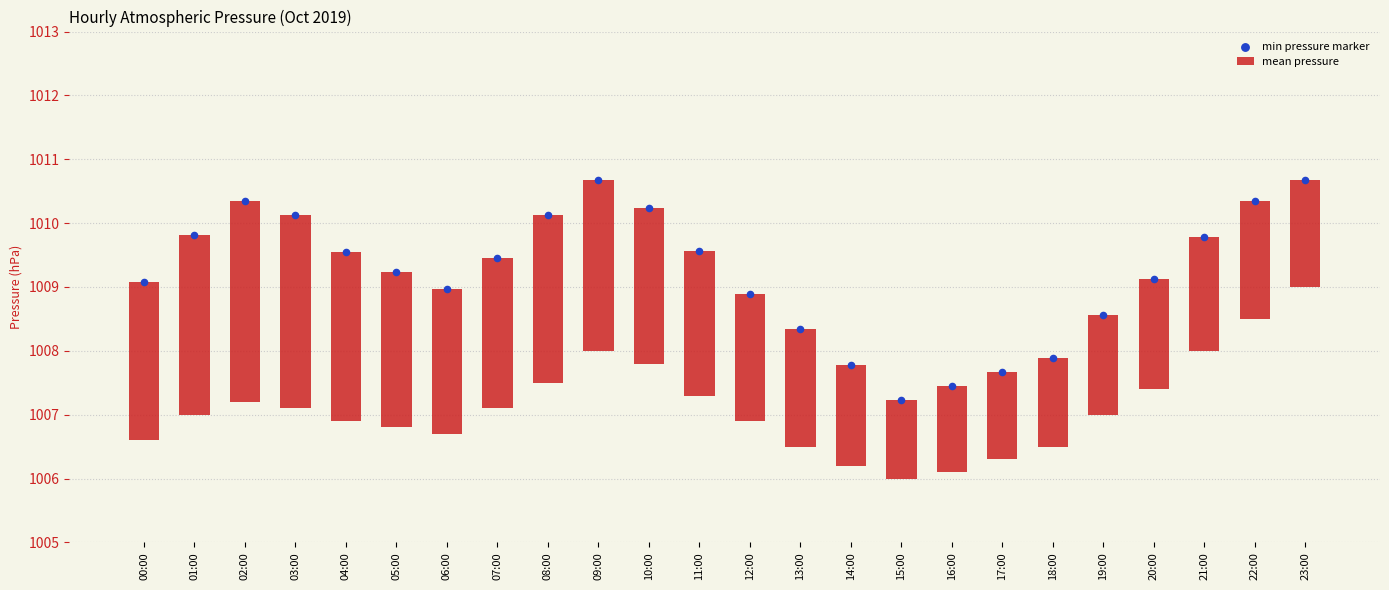

At which category is the sum across all series the highest?

02:00